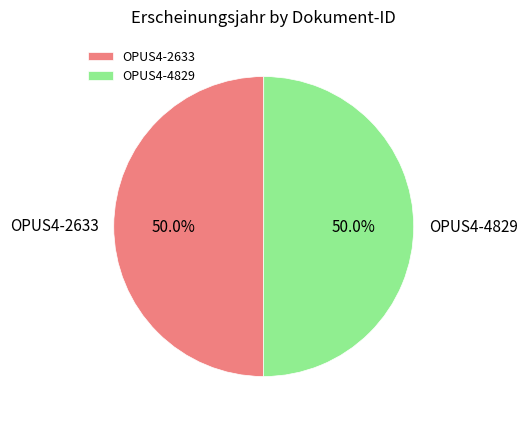

How many segments does this pie chart have?

2